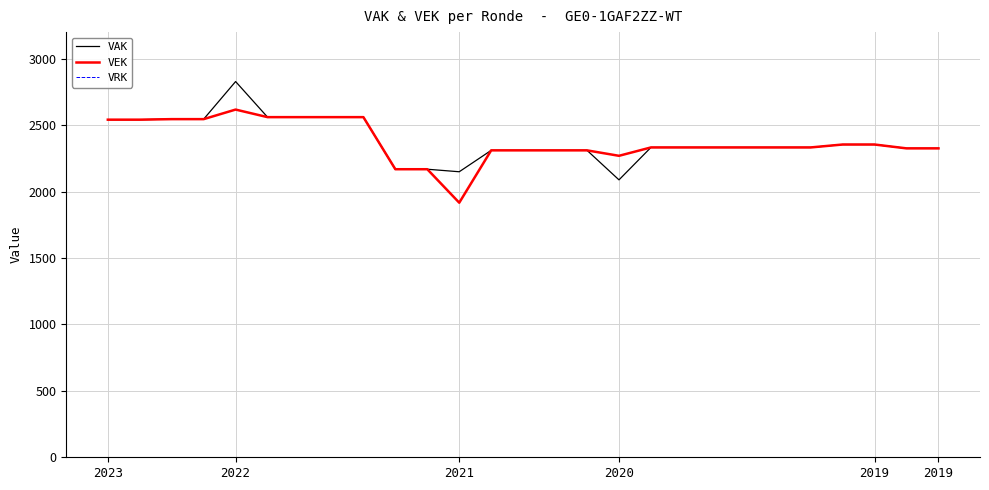

What is the lowest value of the VEK series?

1916